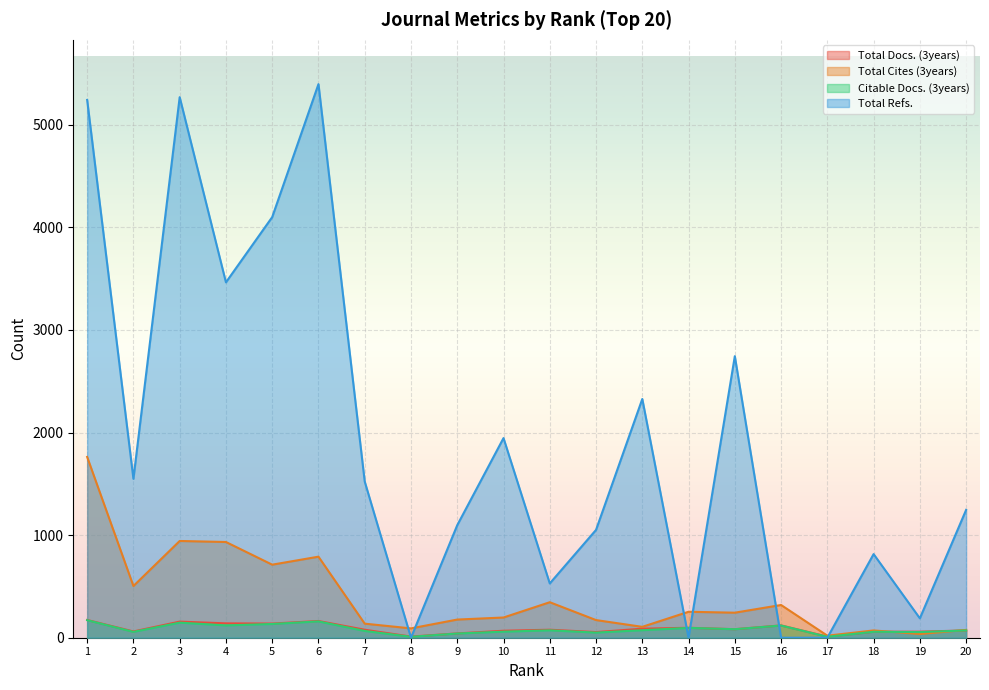

What is the value of the Total Refs. point at the 2nd from the left?

1549